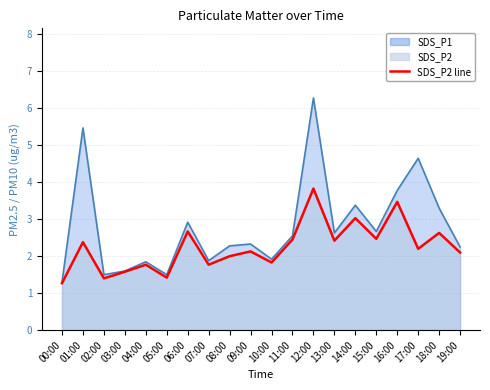

What is the sum of all SDS_P1 values?

56.0